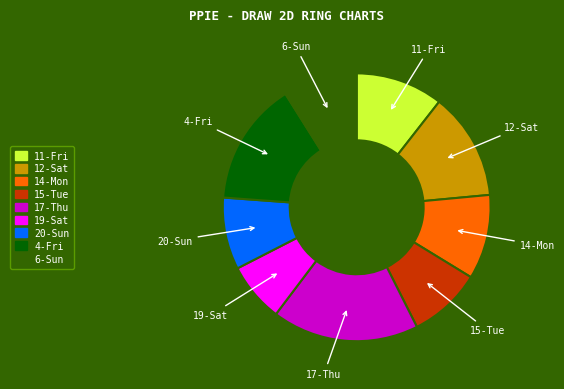

What is the ratio of the value at 12-Sat to the value at 6-Sun?

1.5